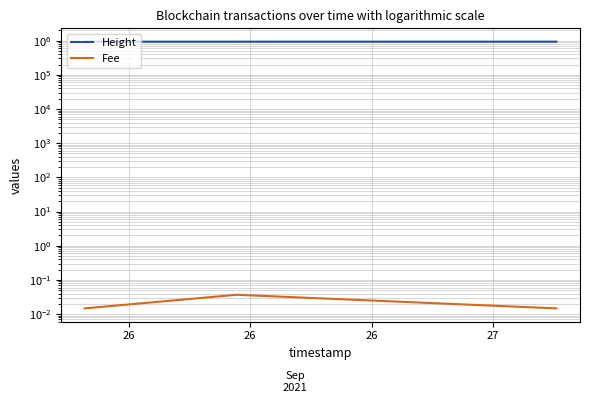

What is the sum of all Height values?

2793926.0